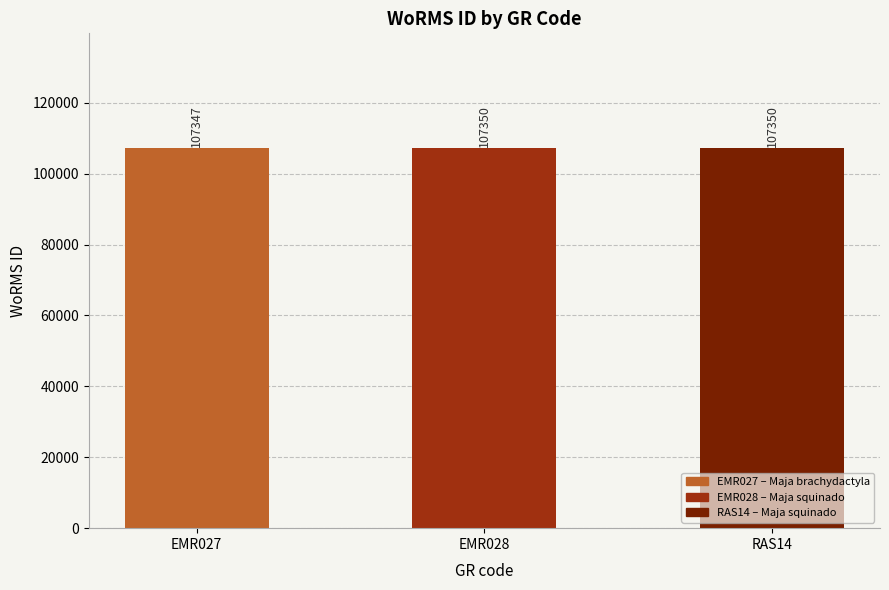

What is the difference between the maximum and minimum values?

3